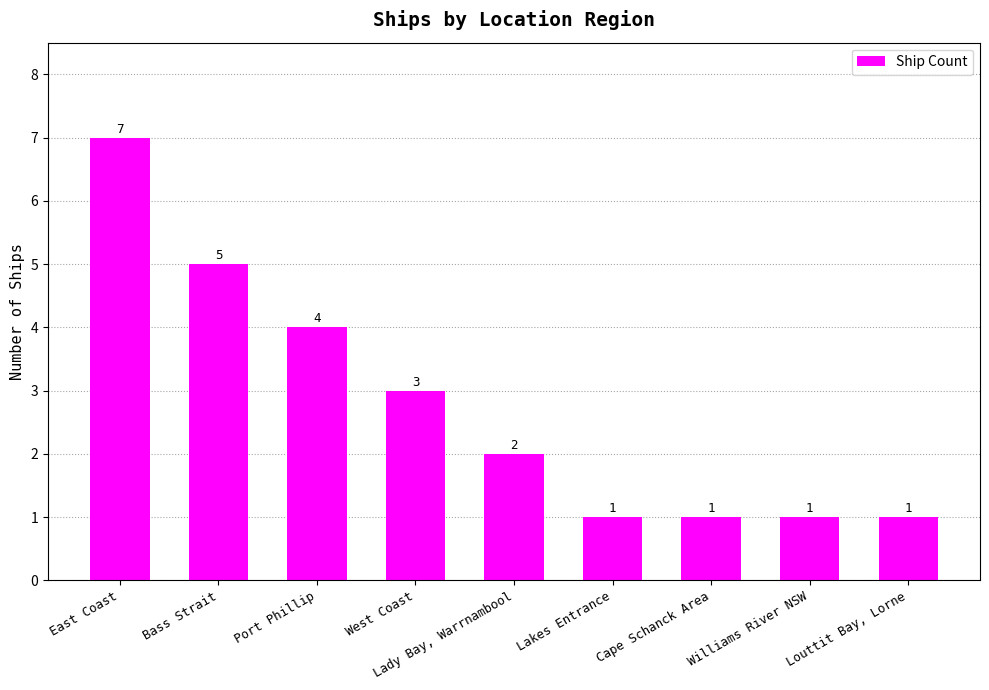

What is the difference between the values at Williams River NSW and West Coast?

2